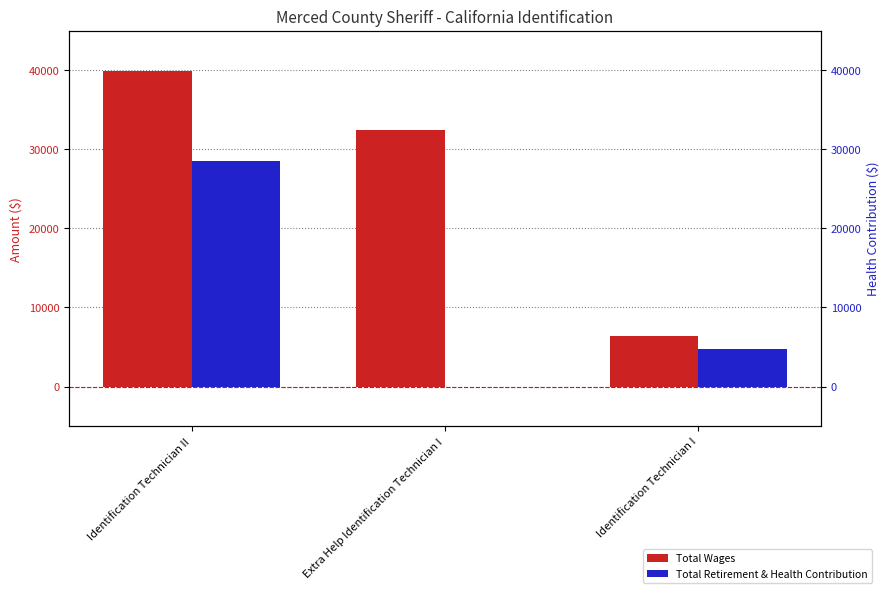

Reading right to left, extract all data points from this chart.

Total Wages: 6421	32454	39945
Total Retirement & Health Contribution: 4771	0	28535